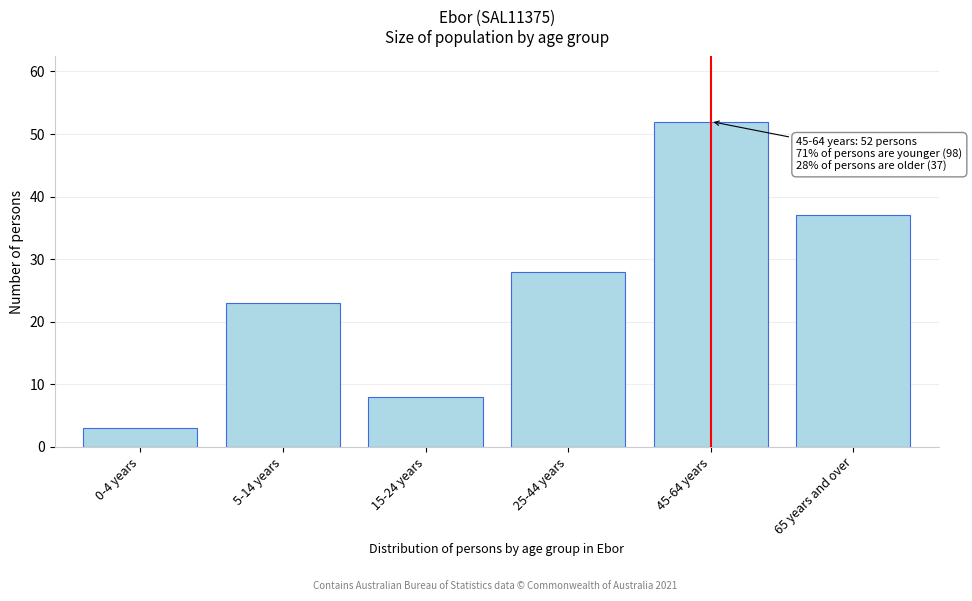

Reading left to right, list all the values displayed in this chart.

0-4 years=3	5-14 years=23	15-24 years=8	25-44 years=28	45-64 years=52	65 years and over=37